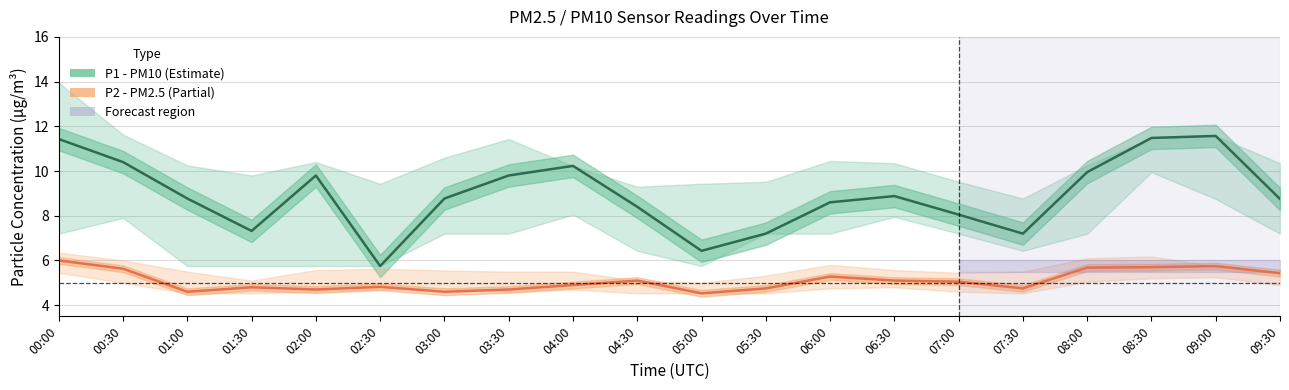

What is the label of the 10th point from the left?

04:30